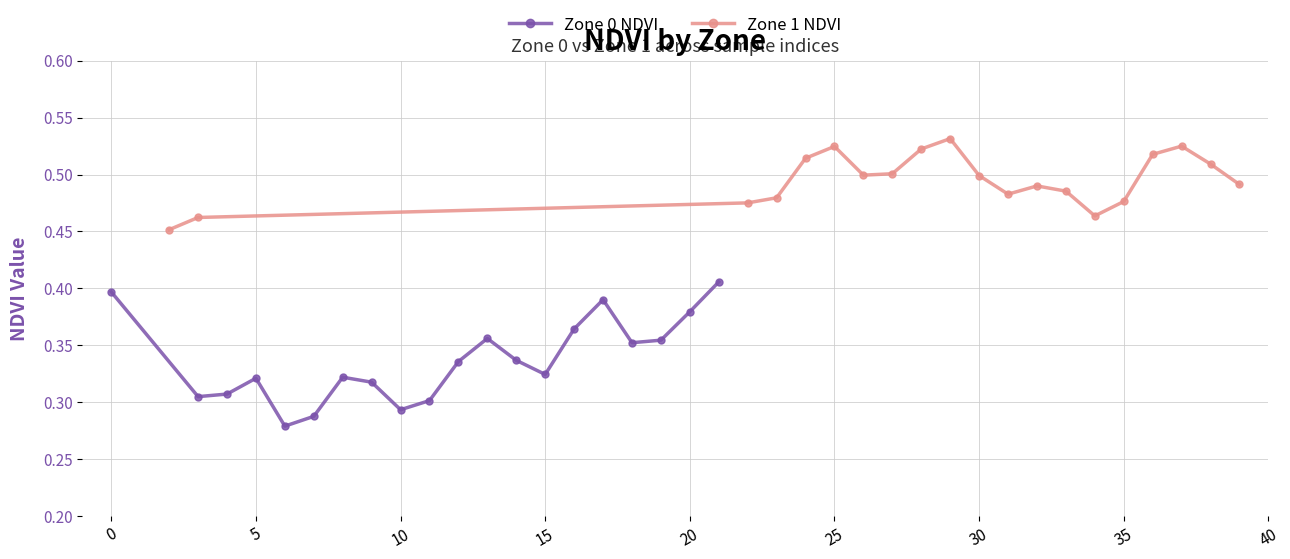

True or false: Zone 0 NDVI has more than 1 points higher than both neighbors.

True